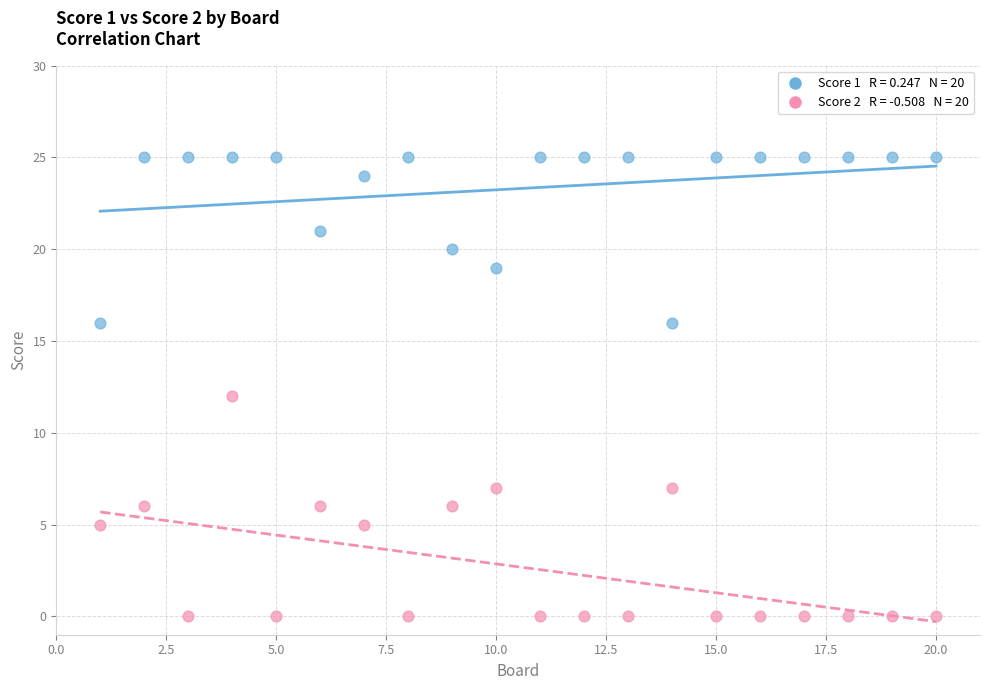

Across all data points, what is the range of Y values (max minus min)?

25